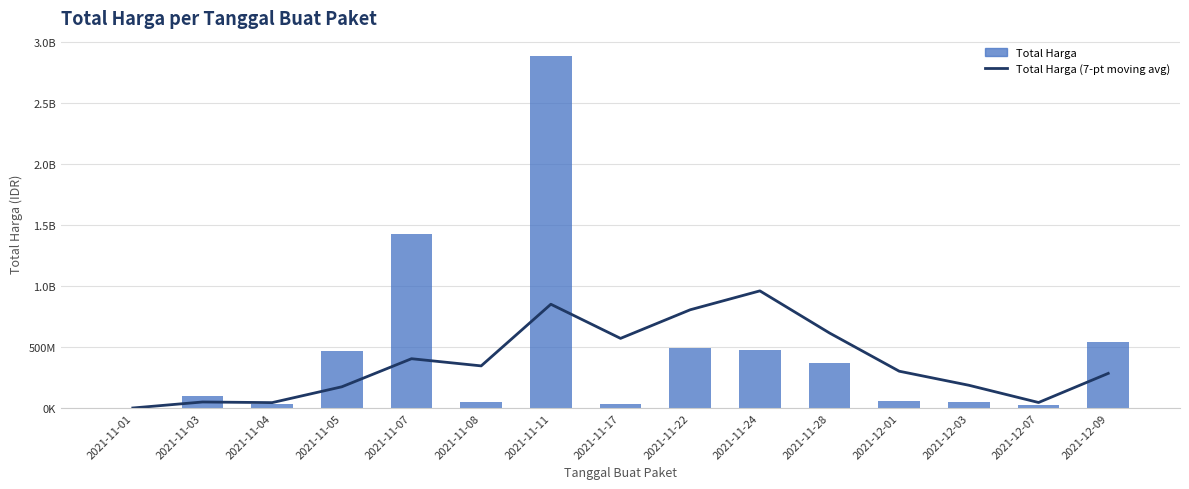

What is the total value across all series at 2021-12-07?

72800600